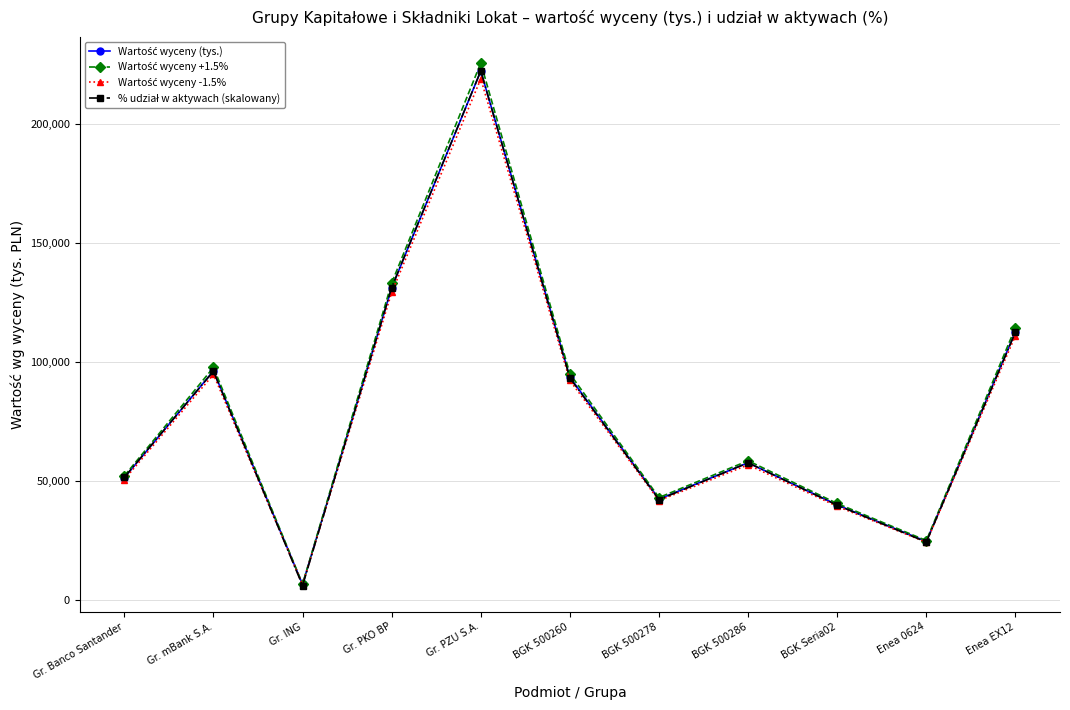

Does the chart display data point markers on the line(s)?

Yes